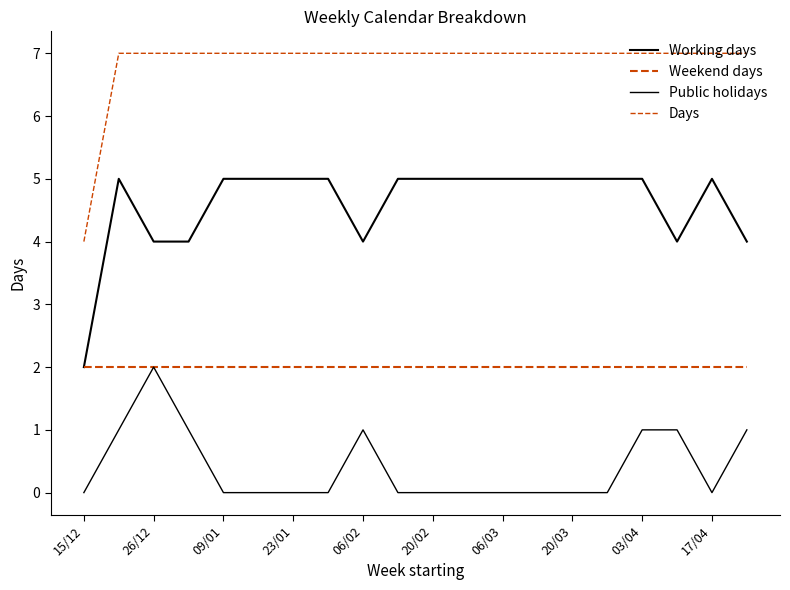

Is this an area chart (filled region under the line)?

No